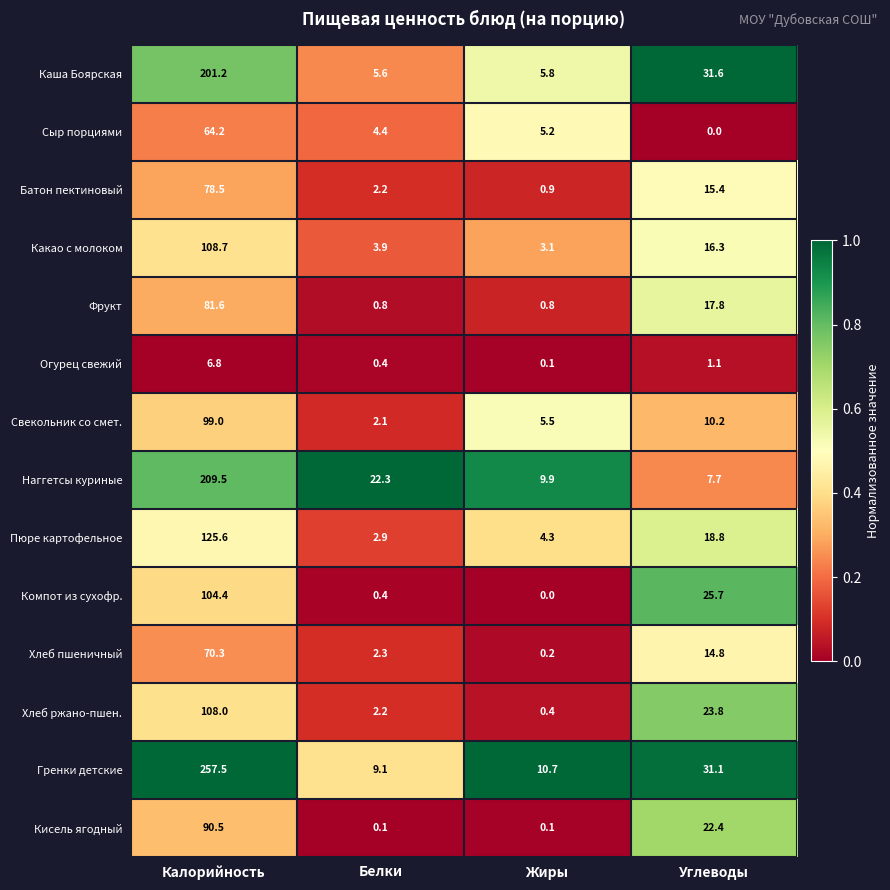

How many data points does each series have?

4